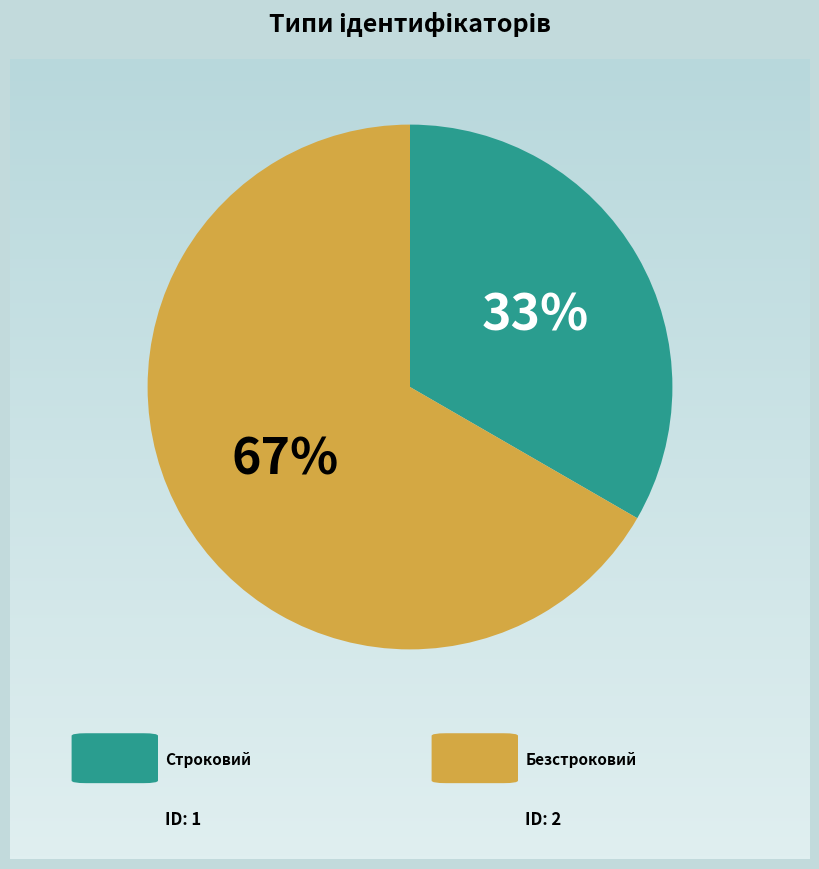

Is there any slice that represents more than half of the pie?

Yes